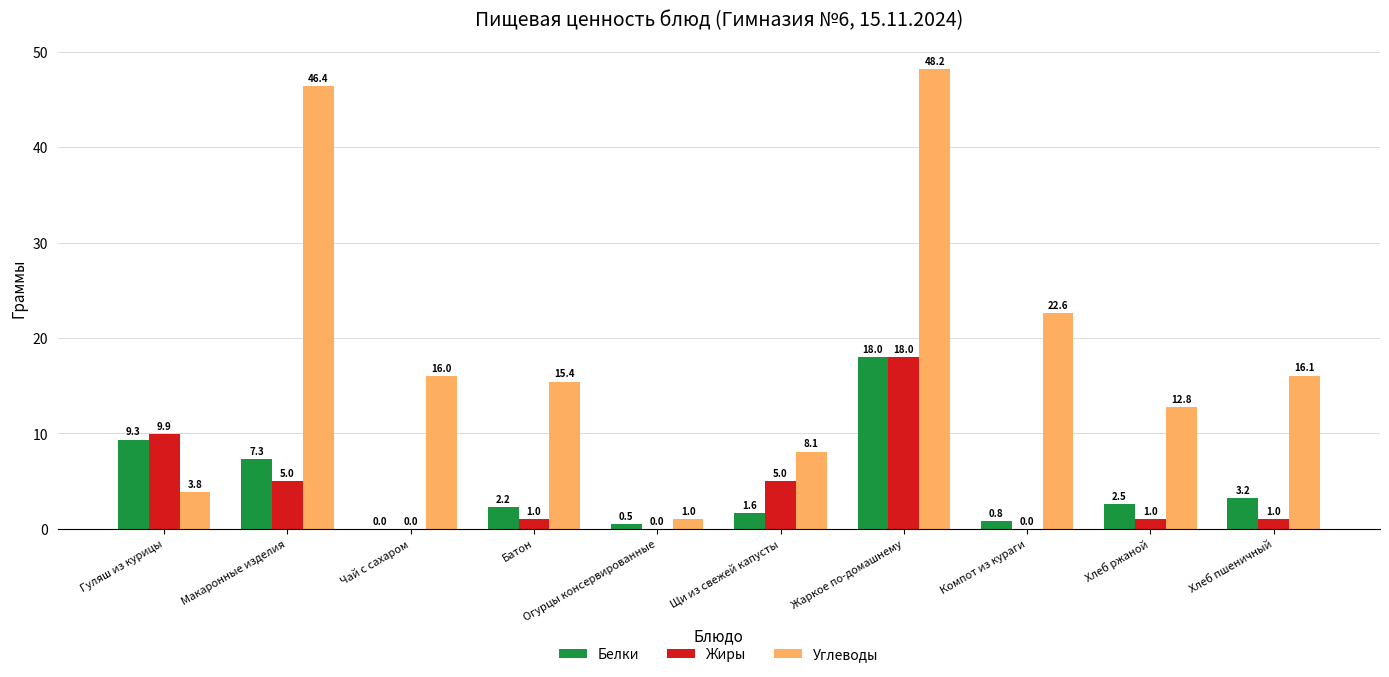

What is the sum of all Жиры values?

40.9